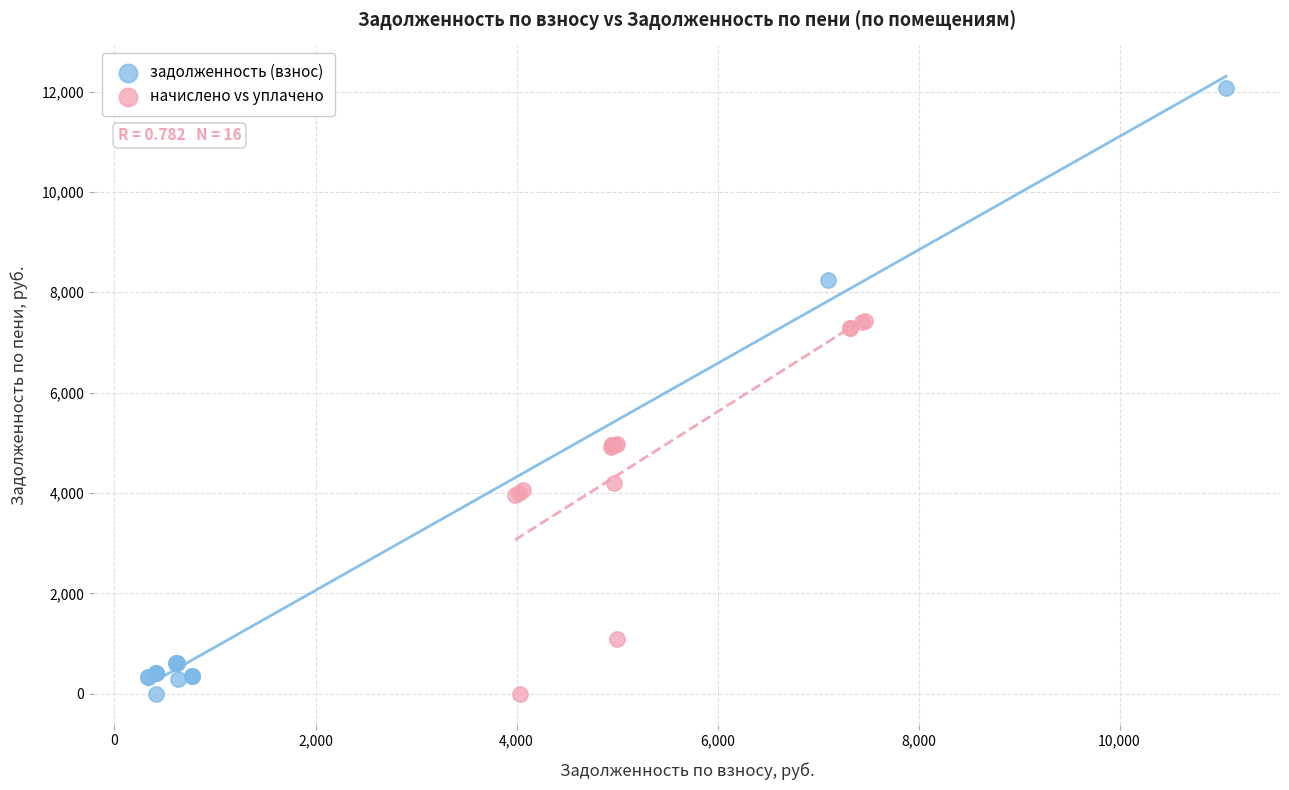

Which series reaches the maximum Y coordinate?

задолженность (взнос)